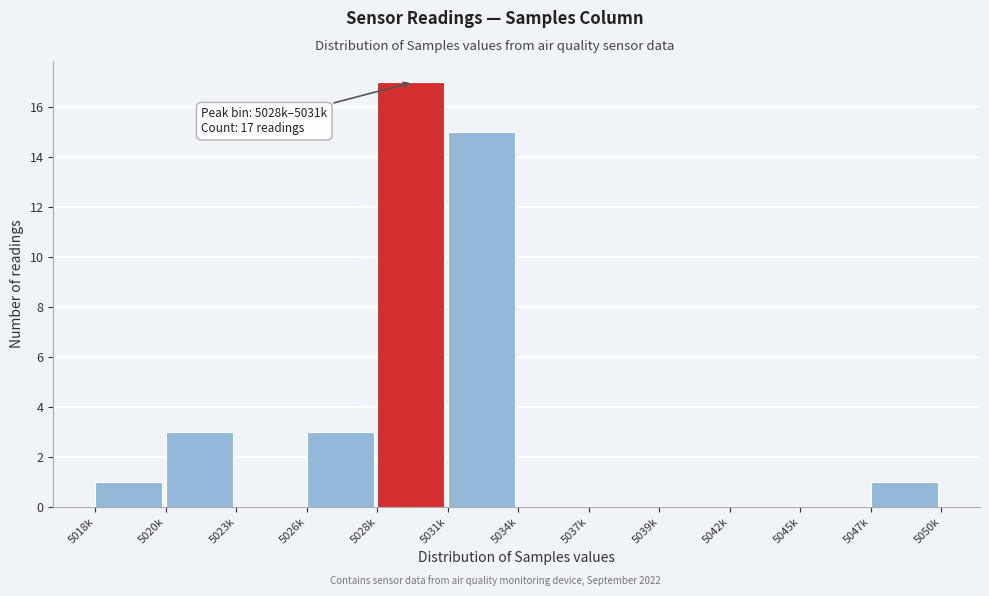

Reading right to left, what are all the values shown in this chart?

5047k=1	5045k=0	5042k=0	5039k=0	5037k=0	5034k=0	5031k=15	5028k=17	5026k=3	5023k=0	5020k=3	5018k=1